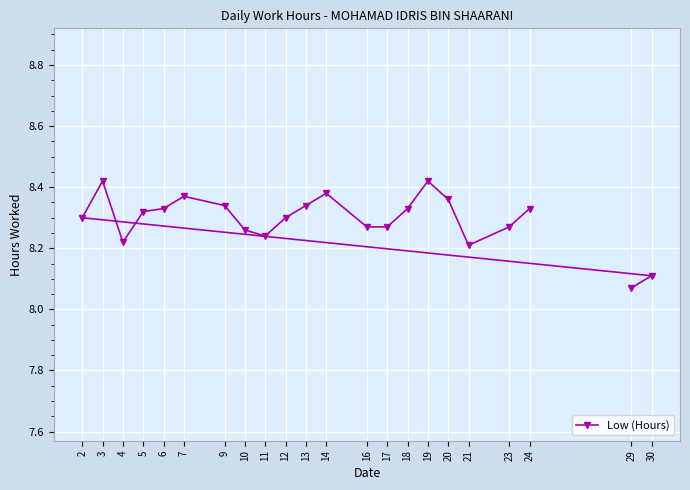

Where is the first local maximum?

3